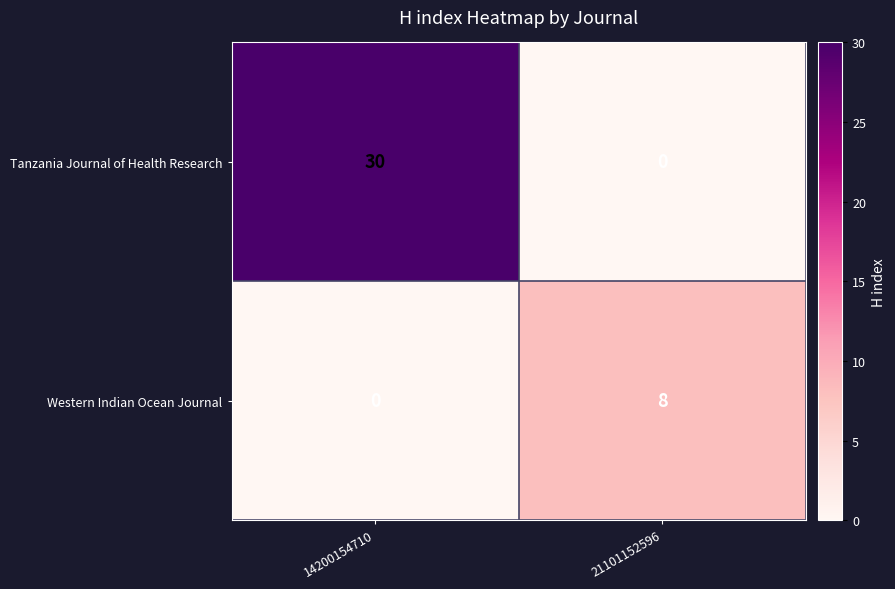

Read the Western Indian Ocean Journal value at 21101152596.

8